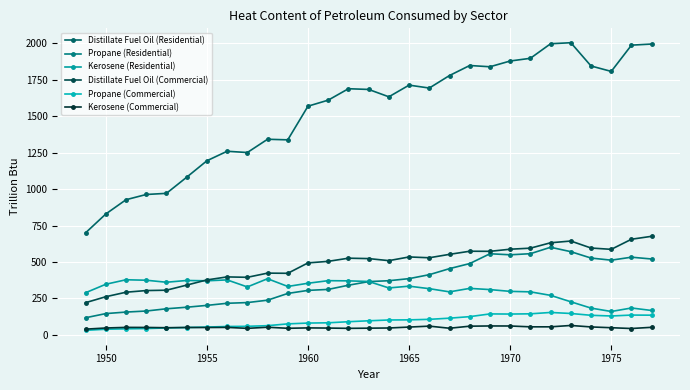

How many data points in Propane (Residential) are less than 365?

14